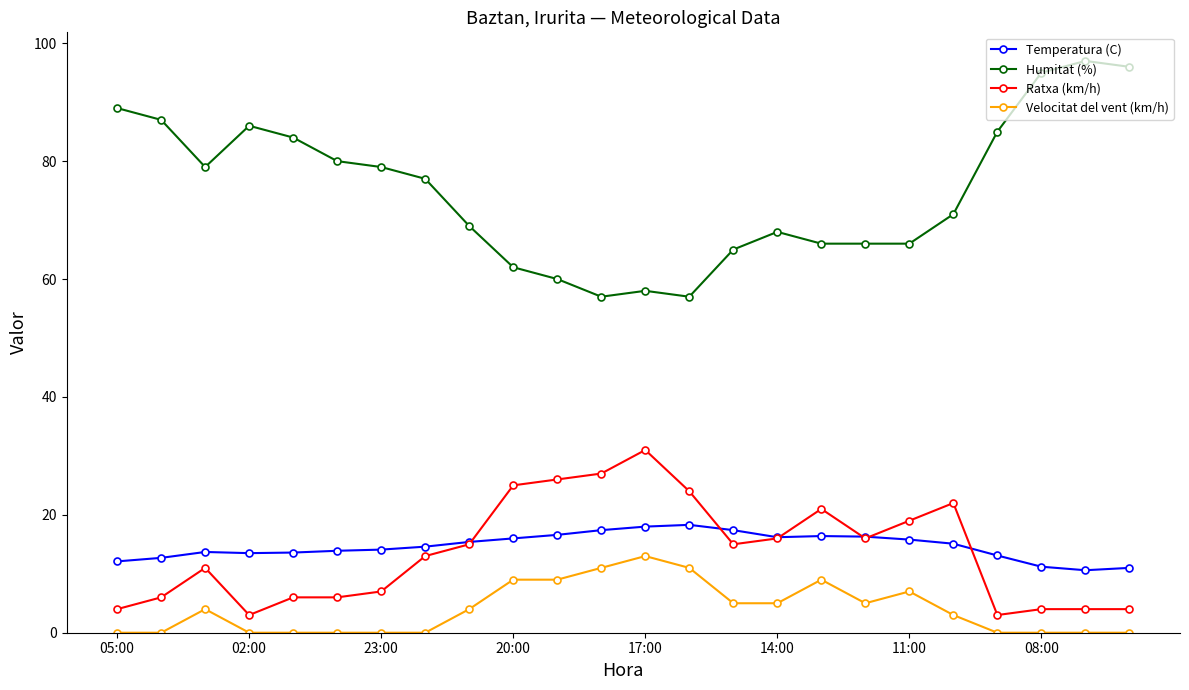

Which series has the largest total across all categories?

Humitat (%)